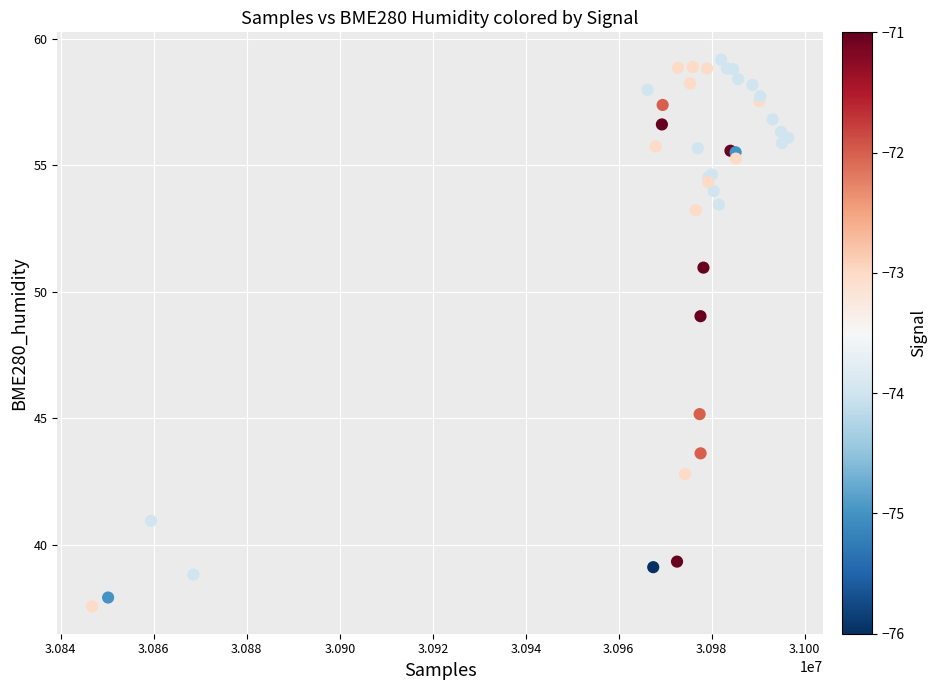

What Y value in the scatter plot is closest to 48?

49.0